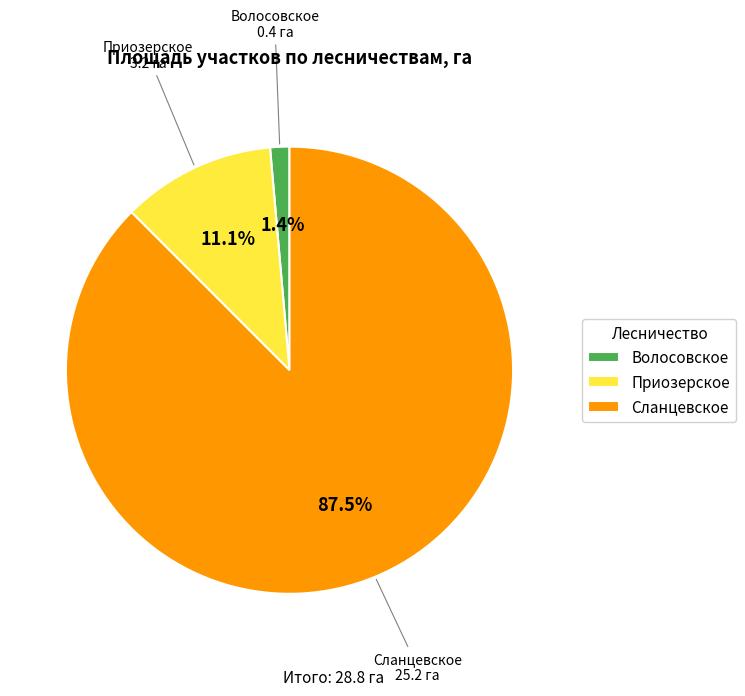

To the nearest percent, what is the combined percentage of Сланцевское and Приозерское?

99%